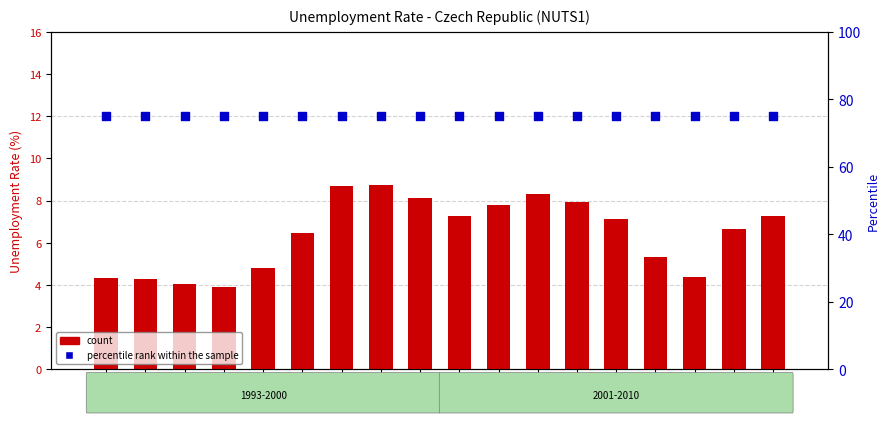

Which series reaches the maximum Y coordinate?

percentile rank within the sample